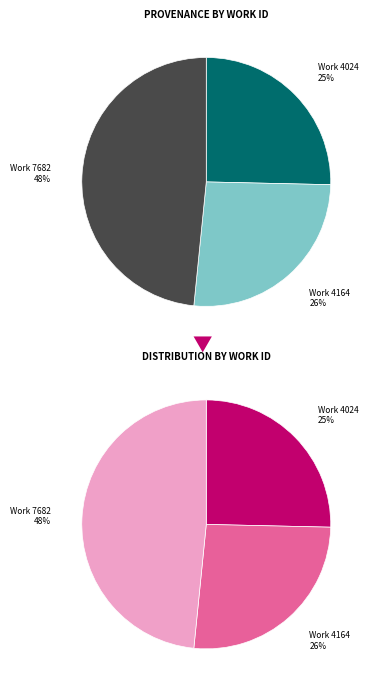

How many segments does this pie chart have?

3